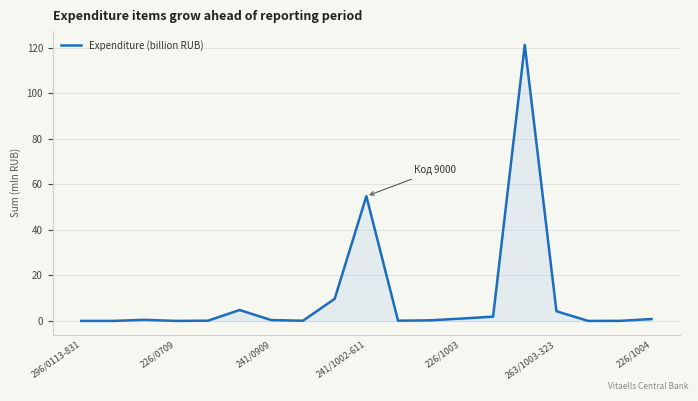

What is the greatest value displayed?

121.3